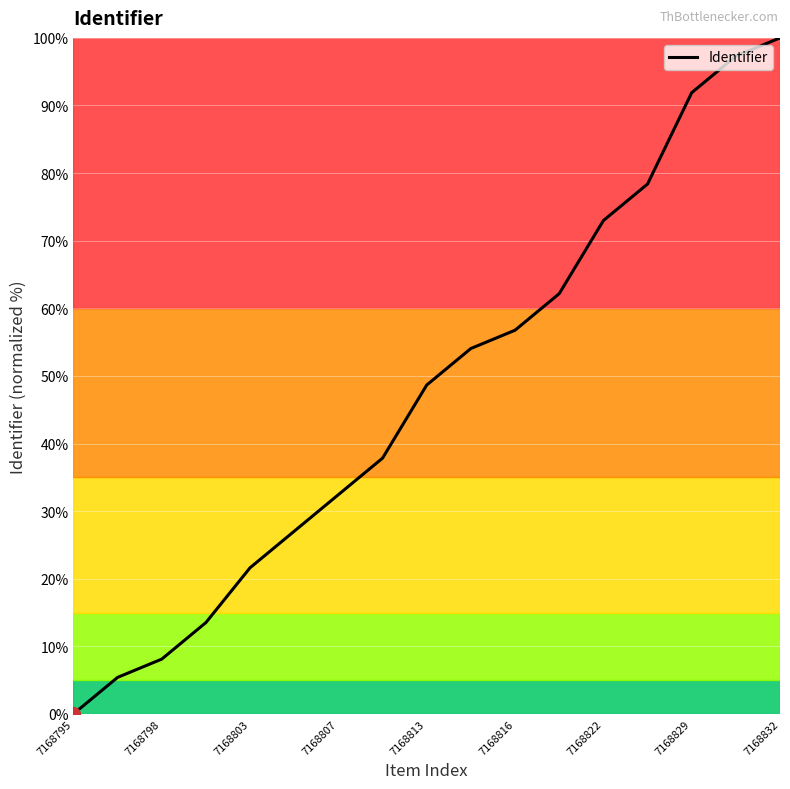

What is the greatest value displayed?

100.0